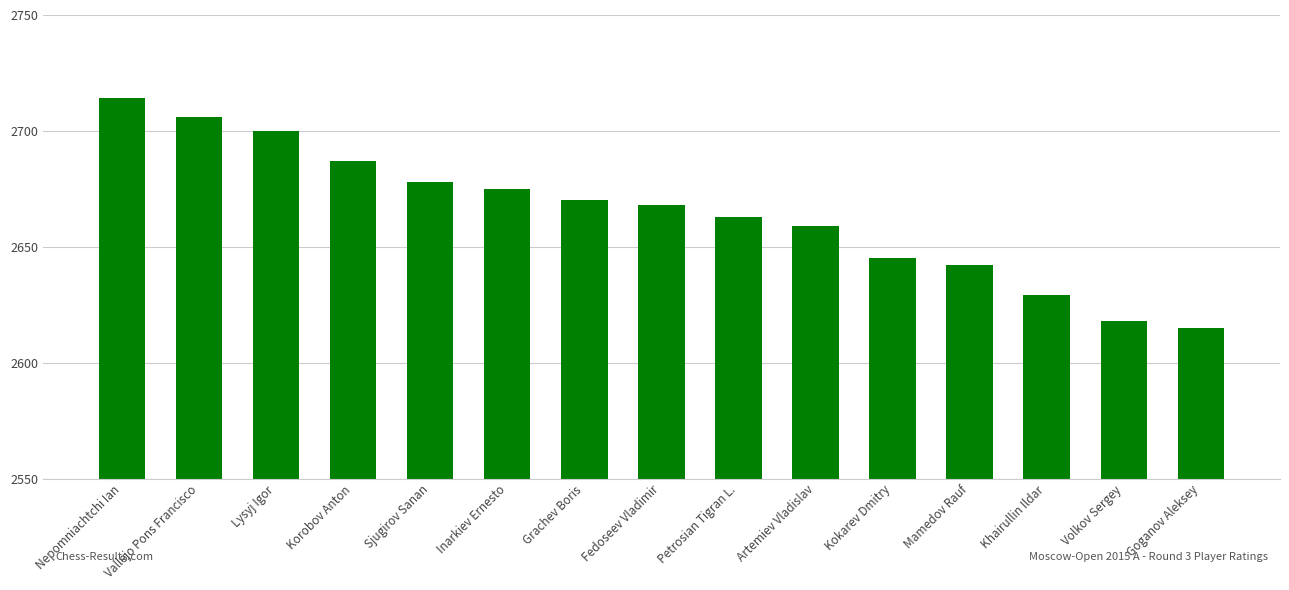

How many bars are there in total?

15